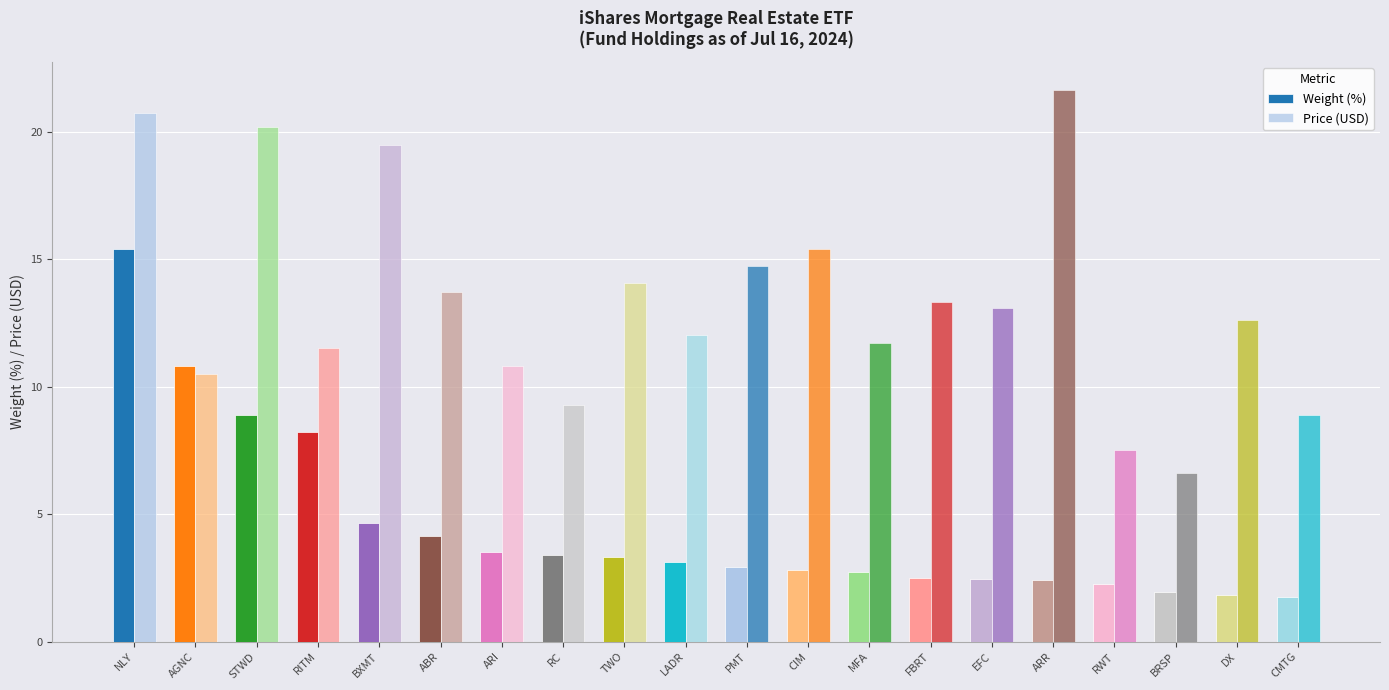

How many bars are there in each group?

2